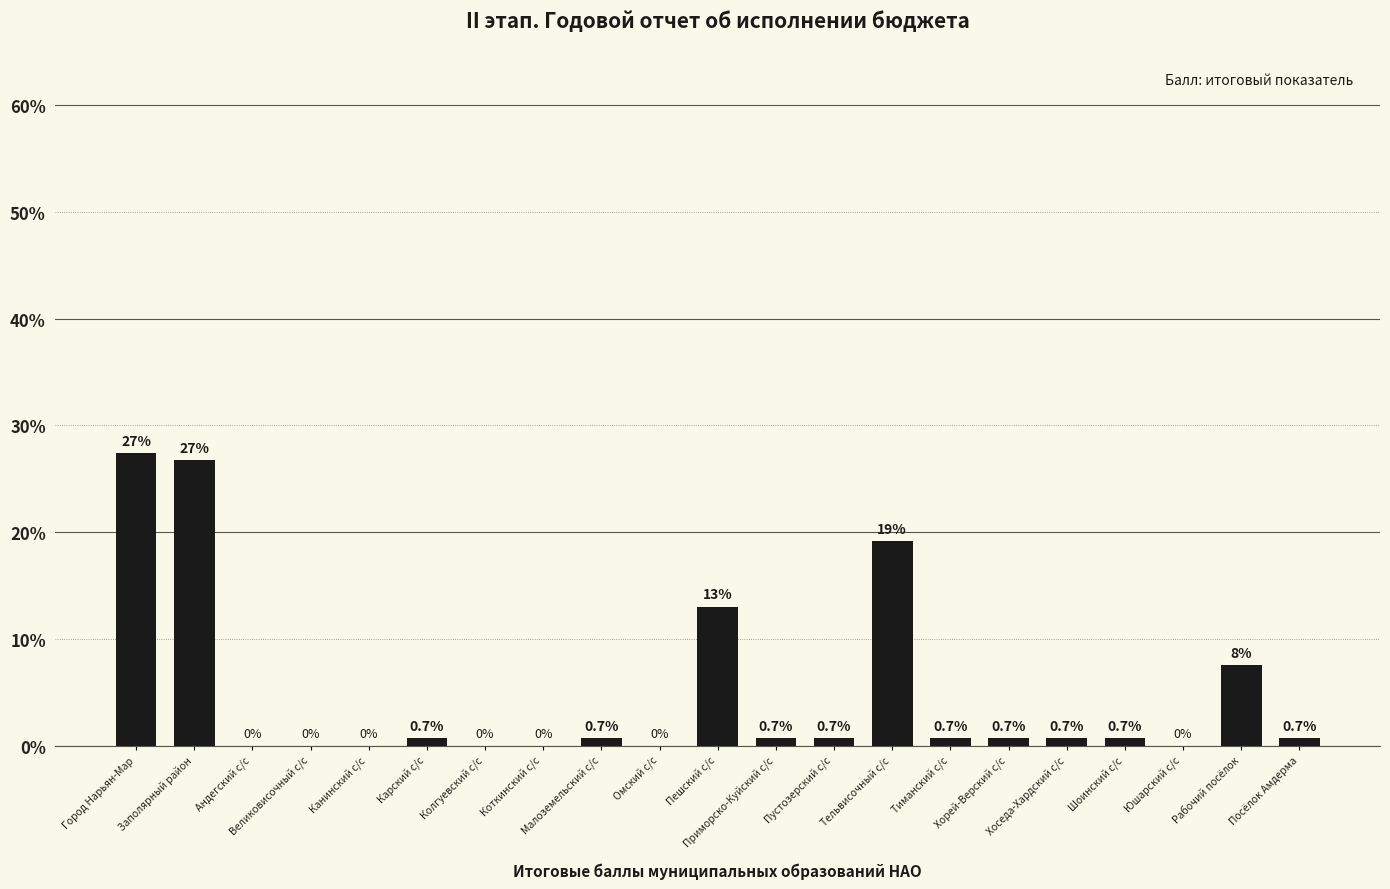

What is the maximum value shown in the chart?

27.4